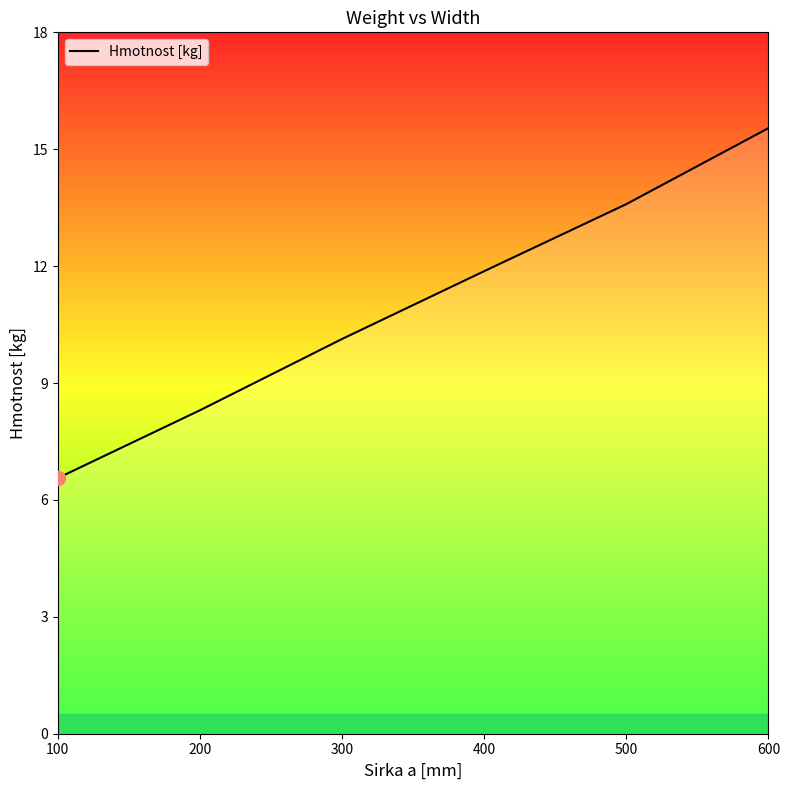

What is the difference between the values at 400 and 600?

3.7